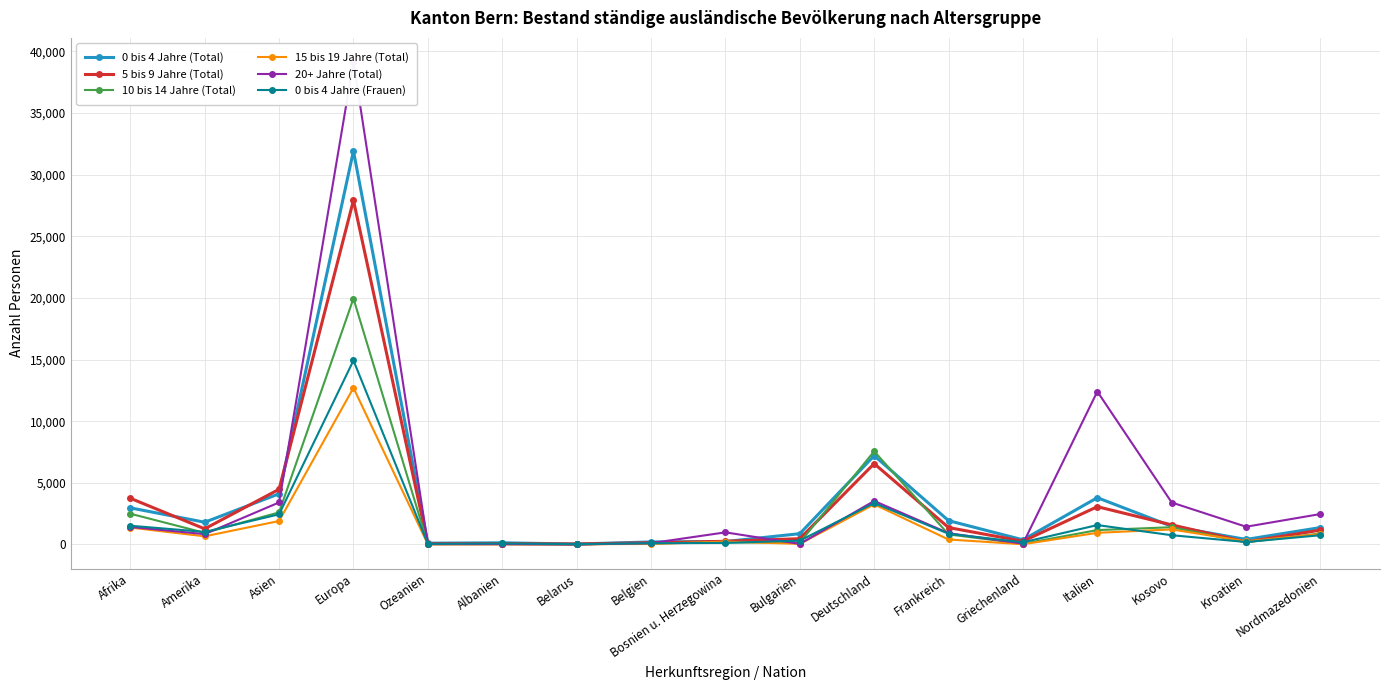

Reading right to left, transcribe all the data shown in this chart.

0 bis 4 Jahre (Total): Nordmazedonien=1369	Kroatien=405	Kosovo=1470	Italien=3792	Griechenland=372	Frankreich=1929	Deutschland=7202	Bulgarien=872	Bosnien u. Herzegowina=234	Belgien=202	Belarus=32	Albanien=130	Ozeanien=102	Europa=31923	Asien=4109	Amerika=1800	Afrika=2968
5 bis 9 Jahre (Total): Nordmazedonien=1161	Kroatien=205	Kosovo=1586	Italien=3062	Griechenland=258	Frankreich=1368	Deutschland=6555	Bulgarien=465	Bosnien u. Herzegowina=253	Belgien=134	Belarus=34	Albanien=60	Ozeanien=50	Europa=27922	Asien=4472	Amerika=1265	Afrika=3746
10 bis 14 Jahre (Total): Nordmazedonien=886	Kroatien=169	Kosovo=1396	Italien=1163	Griechenland=54	Frankreich=812	Deutschland=7557	Bulgarien=150	Bosnien u. Herzegowina=167	Belgien=85	Belarus=13	Albanien=23	Ozeanien=26	Europa=19953	Asien=2600	Amerika=939	Afrika=2493
15 bis 19 Jahre (Total): Nordmazedonien=842	Kroatien=254	Kosovo=1216	Italien=943	Griechenland=14	Frankreich=400	Deutschland=3250	Bulgarien=44	Bosnien u. Herzegowina=233	Belgien=35	Belarus=18	Albanien=12	Ozeanien=18	Europa=12702	Asien=1898	Amerika=658	Afrika=1367
20+ Jahre (Total): Nordmazedonien=2466	Kroatien=1435	Kosovo=3401	Italien=12406	Griechenland=63	Frankreich=912	Deutschland=3526	Bulgarien=42	Bosnien u. Herzegowina=979	Belgien=103	Belarus=3	Albanien=31	Ozeanien=36	Europa=39142	Asien=3405	Amerika=836	Afrika=1418
0 bis 4 Jahre (Frauen): Nordmazedonien=747	Kroatien=196	Kosovo=747	Italien=1569	Griechenland=173	Frankreich=867	Deutschland=3356	Bulgarien=304	Bosnien u. Herzegowina=125	Belgien=94	Belarus=25	Albanien=79	Ozeanien=44	Europa=14925	Asien=2443	Amerika=1016	Afrika=1516